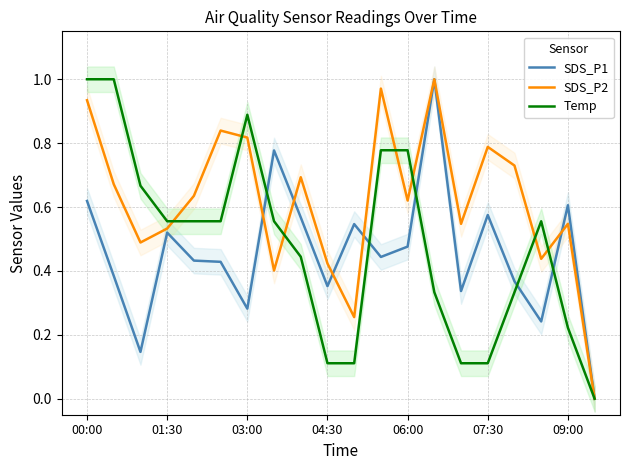

Is it true that Temp equals 0.2 at 07:30?

False